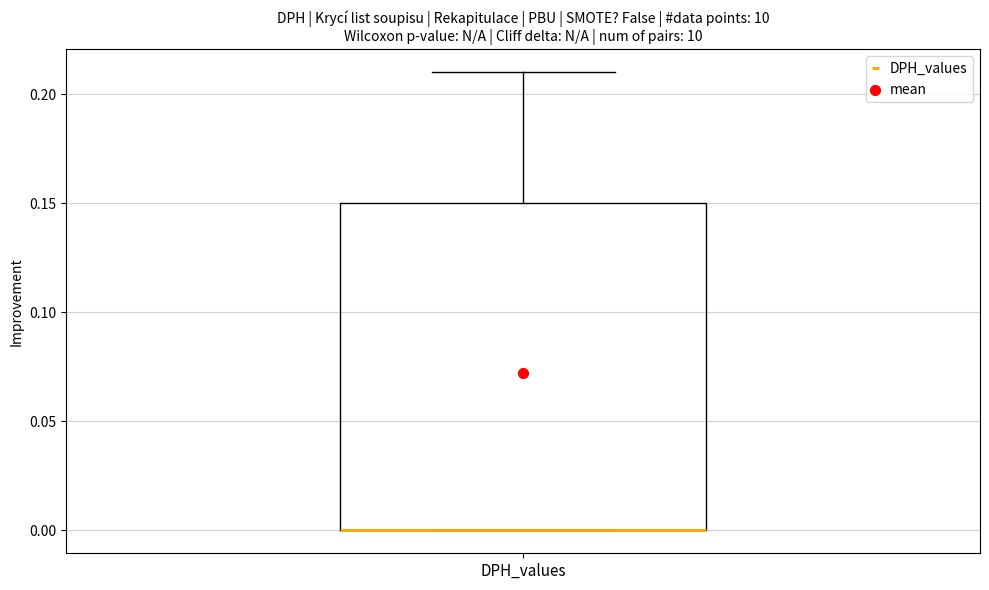

Read this box plot against the y-axis: the position of the median line, the range covered by the box, and the ends of both whiskers. The values are not printed on the chart, so give them approximately, as read against the axis.

median 0.00 (drawn on the box's lower edge), box 0.00 to 0.15, whiskers 0.00 to 0.21